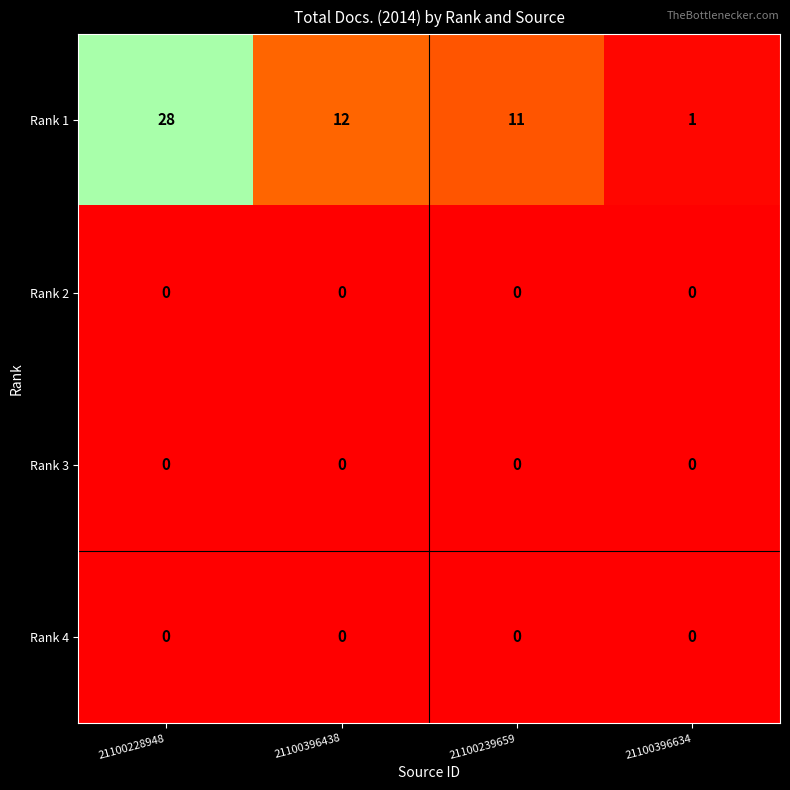

Reading right to left, extract all data points from this chart.

Rank 1: 21100396634=1	21100239659=11	21100396438=12	21100228948=28
Rank 2: 21100396634=0	21100239659=0	21100396438=0	21100228948=0
Rank 3: 21100396634=0	21100239659=0	21100396438=0	21100228948=0
Rank 4: 21100396634=0	21100239659=0	21100396438=0	21100228948=0